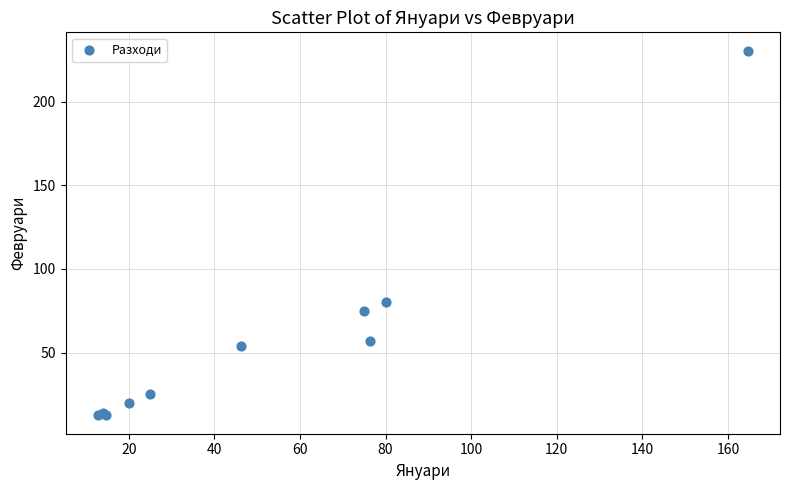

What Y value in the scatter plot is closest to 121?

80.0